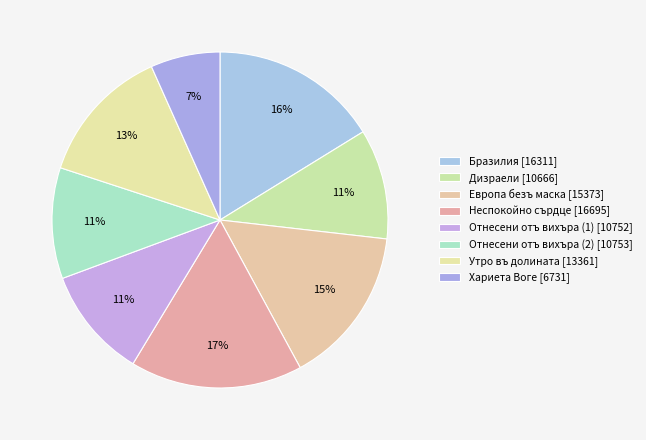

What is the ratio of the value at Утро въ долината to the value at Европа безъ маска?

0.9